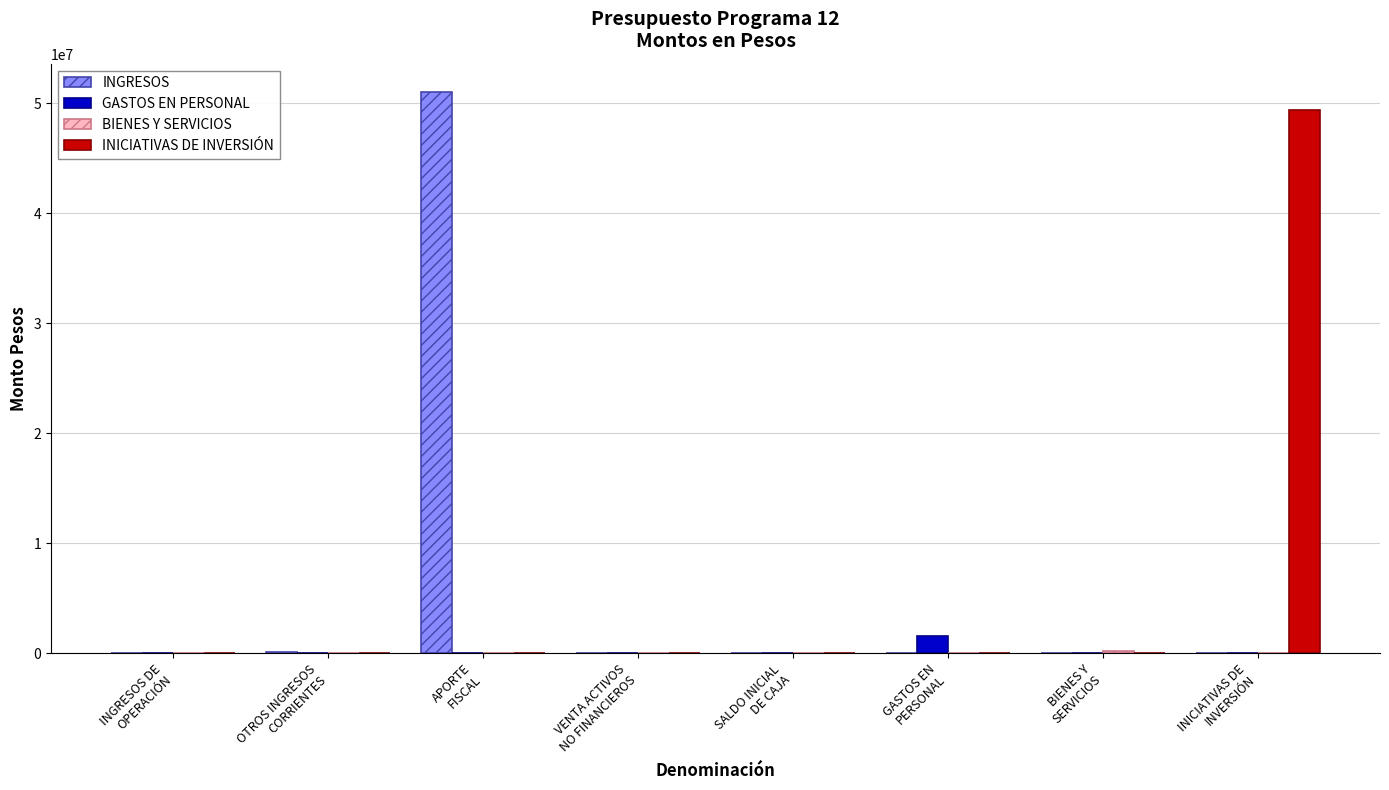

What is the maximum value for INICIATIVAS DE INVERSIÓN?

49407947